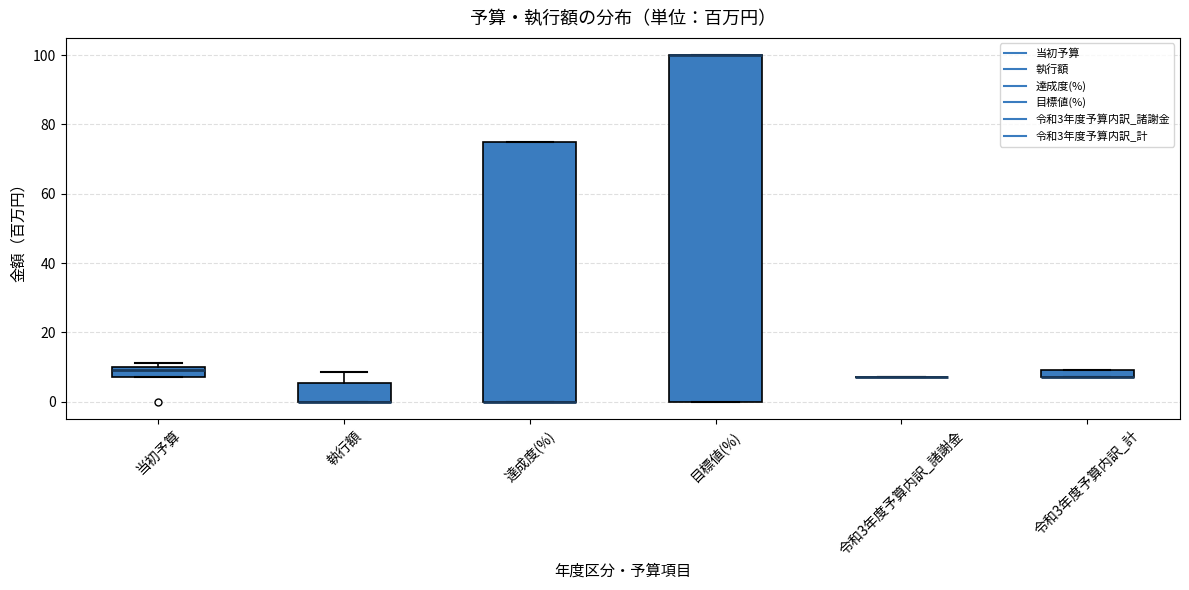

Comparing the boxes themselves (not the whiskers), which one is the tallest?

目標値(%)